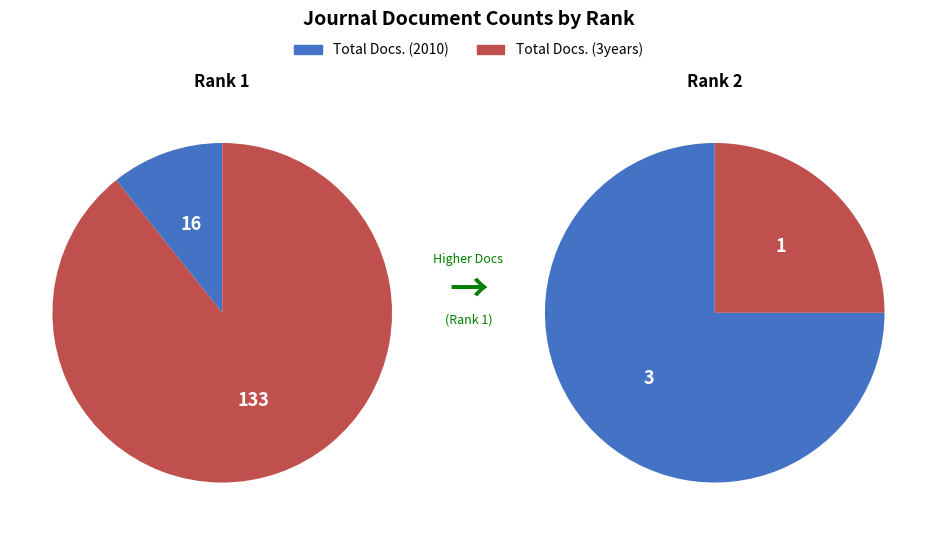

Does Total Docs. (3years) account for over 50% of the chart?

Yes